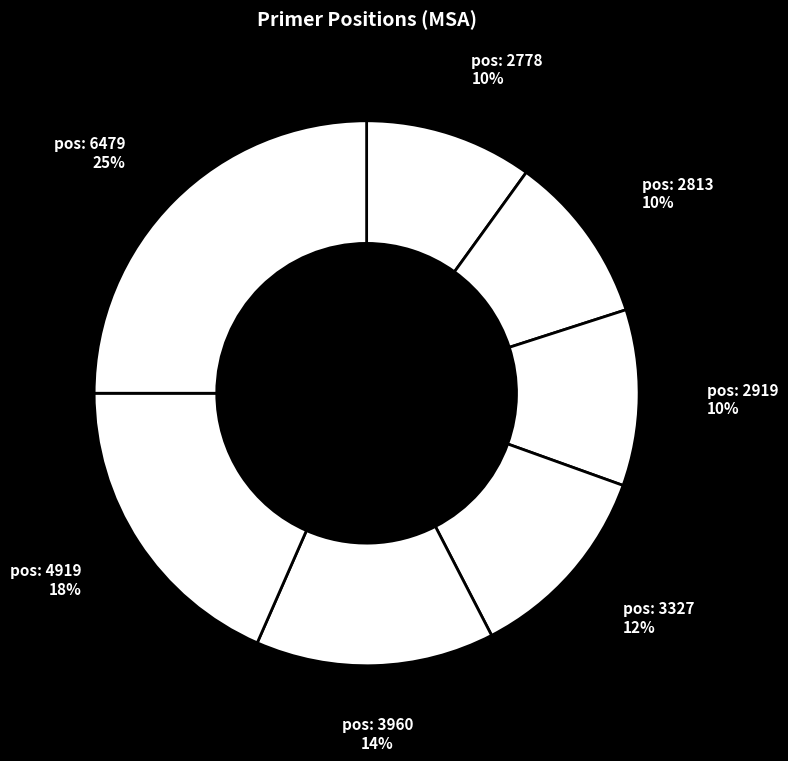

How many segments does this pie chart have?

7